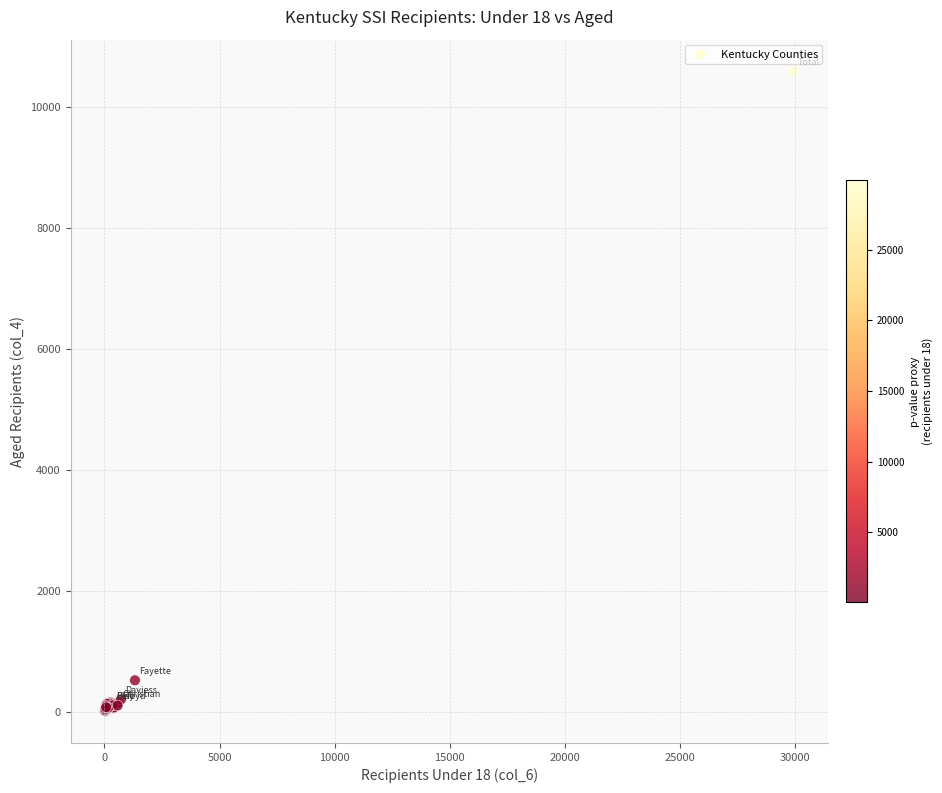

What Y value in the scatter plot is closest to 5301?

522